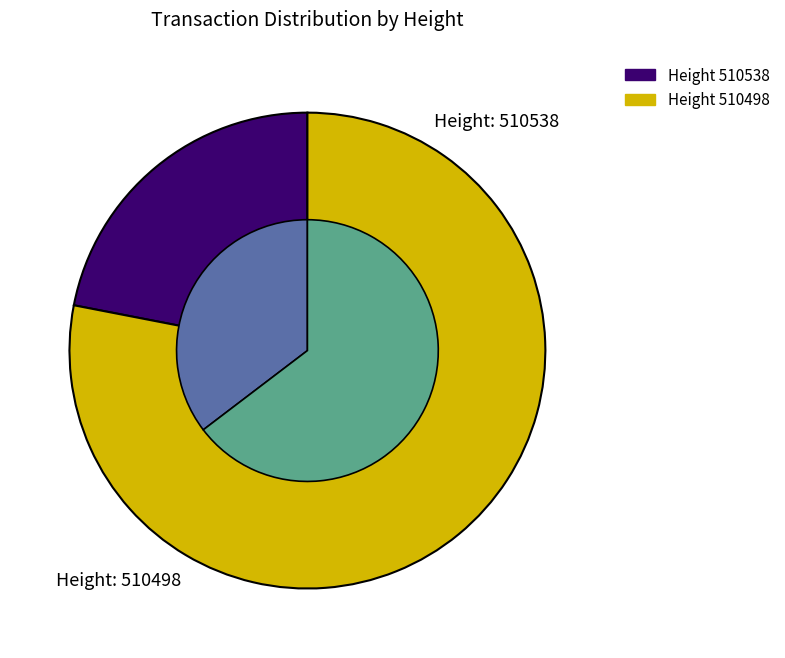

Approximately how many times larger is the value at 510498 compared to 510538?

3.6